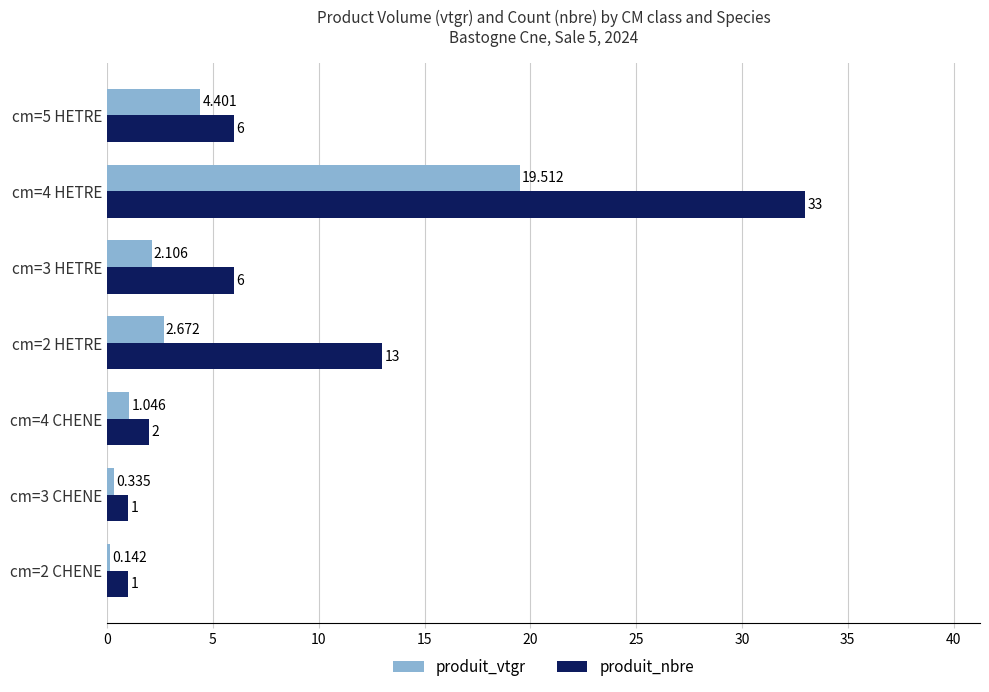

Which series has the largest range (max minus min)?

produit_nbre